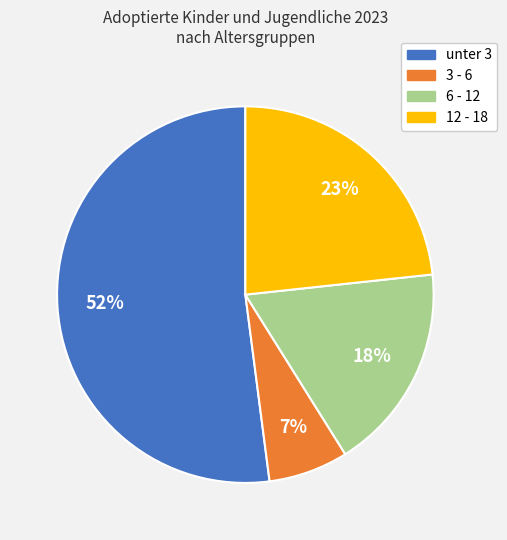

Which has a higher value, 6 - 12 or 12 - 18?

12 - 18